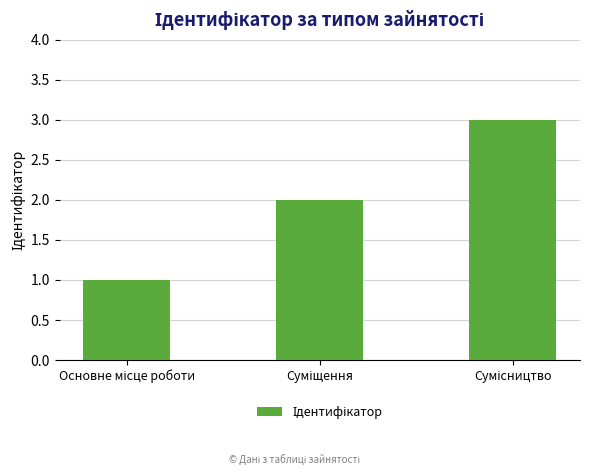

What is the greatest value displayed?

3